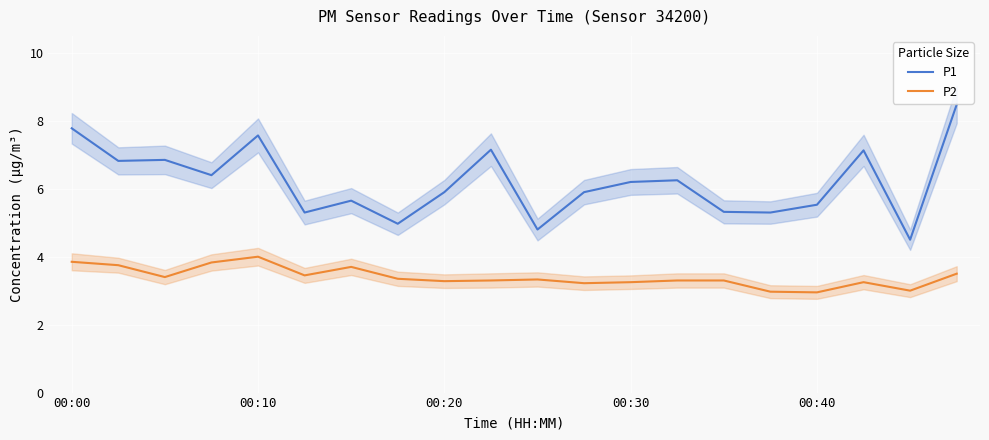

What is the maximum value for P2?

4.0